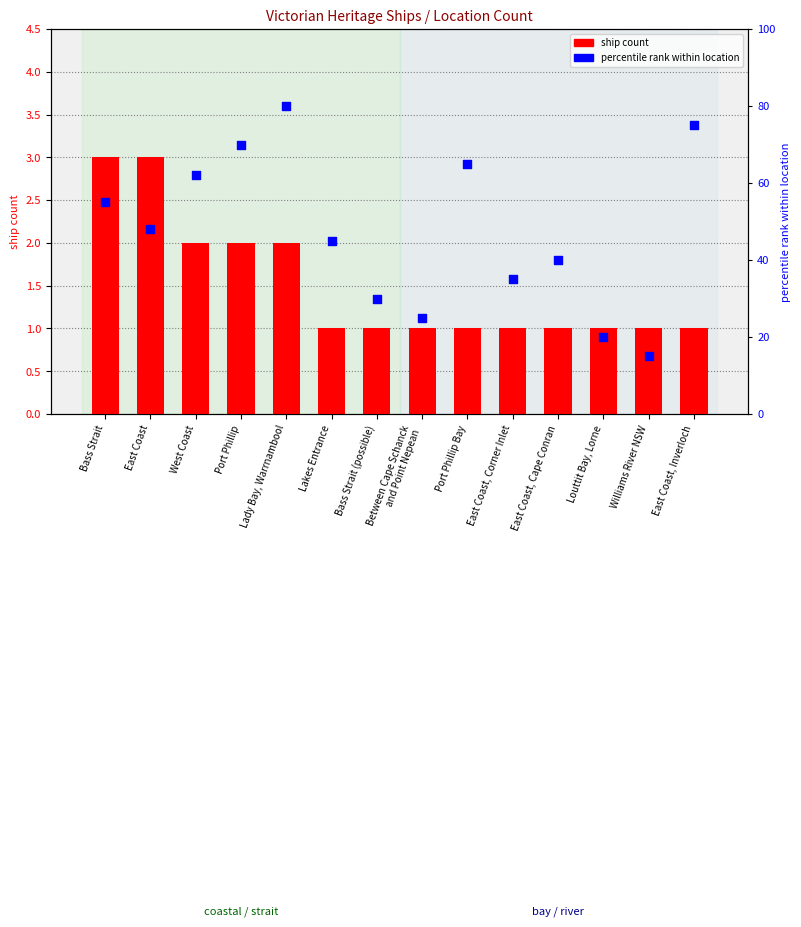

Which series has the largest total across all categories?

percentile rank within location